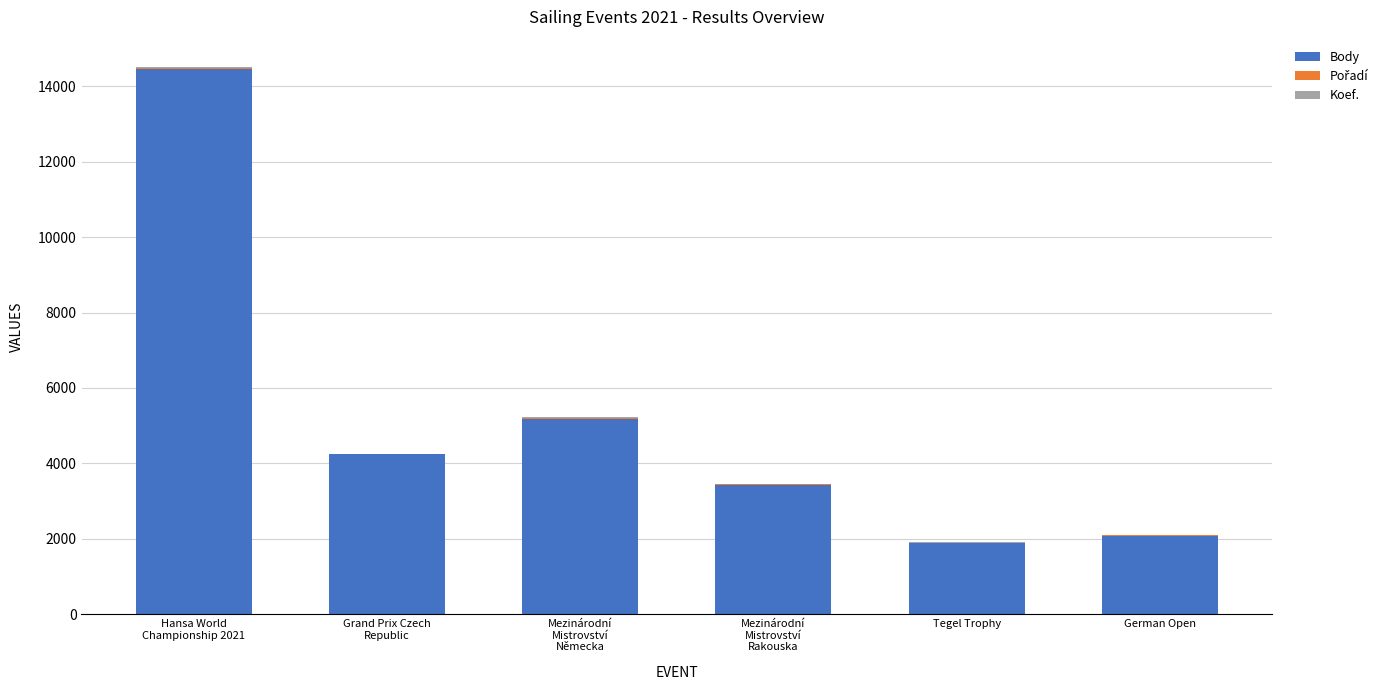

What is the maximum value for Body?

14473